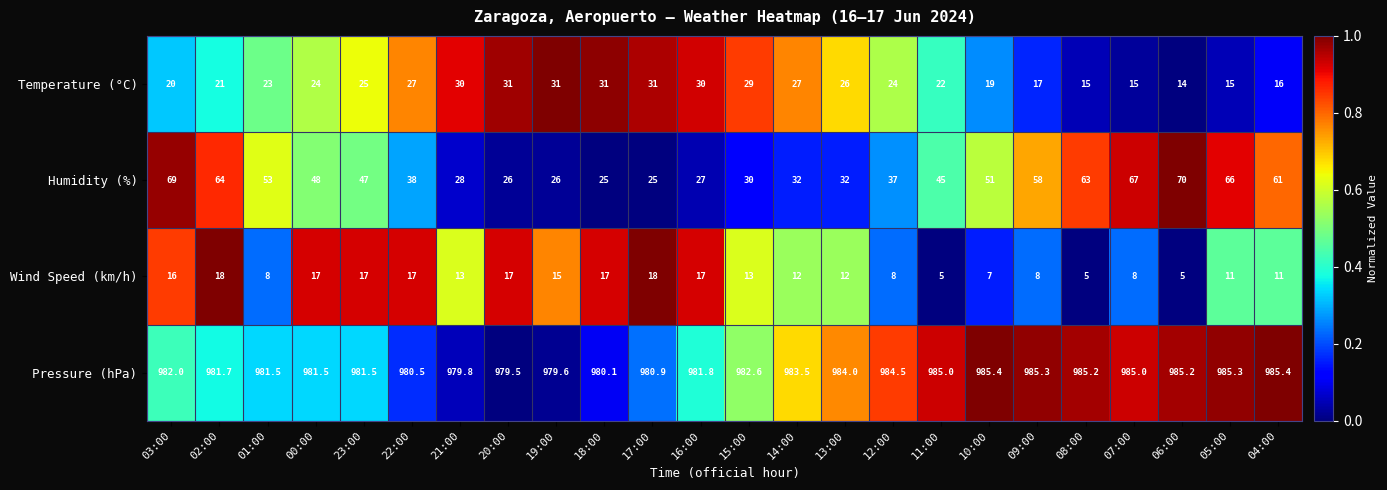

What is the sum of the Wind Speed (km/h) values at 17:00 and 04:00?

29.0